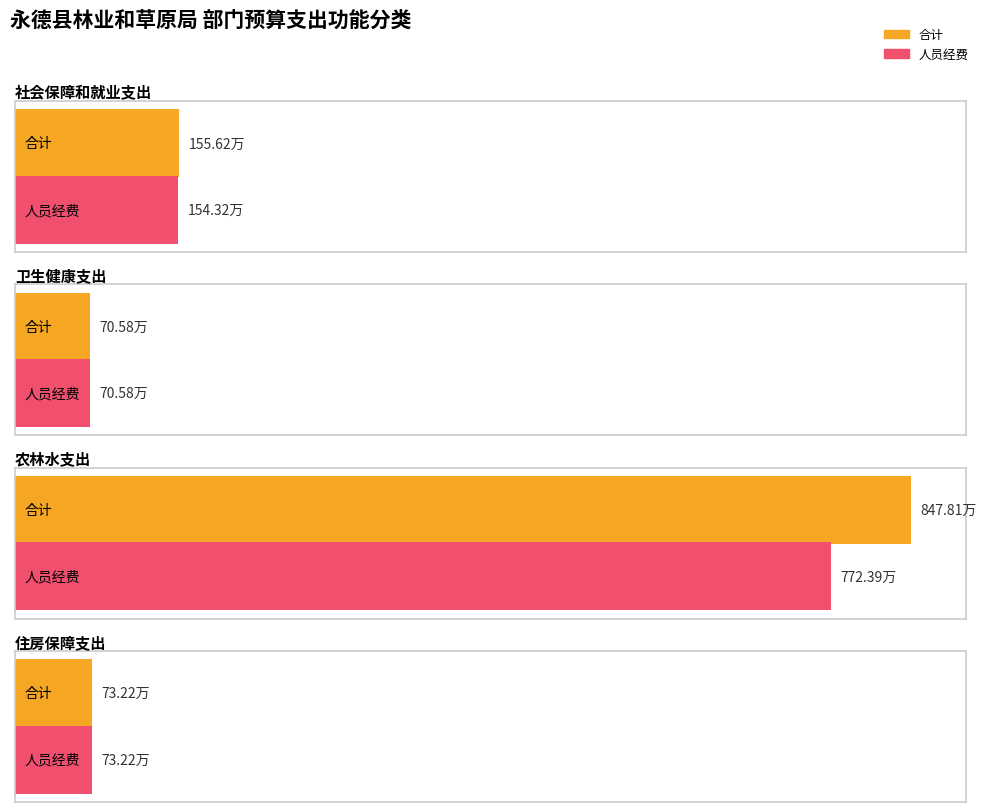

Count the number of data series in this chart.

2